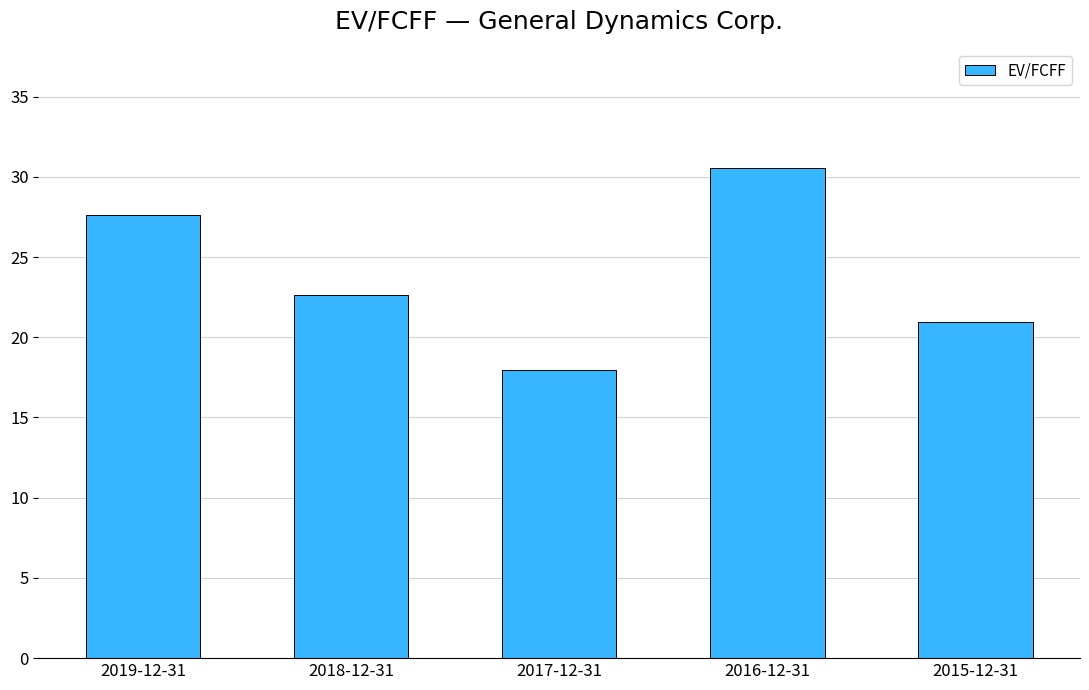

The chart shows a value of 31.5 at 2017-12-31. True or false?

False